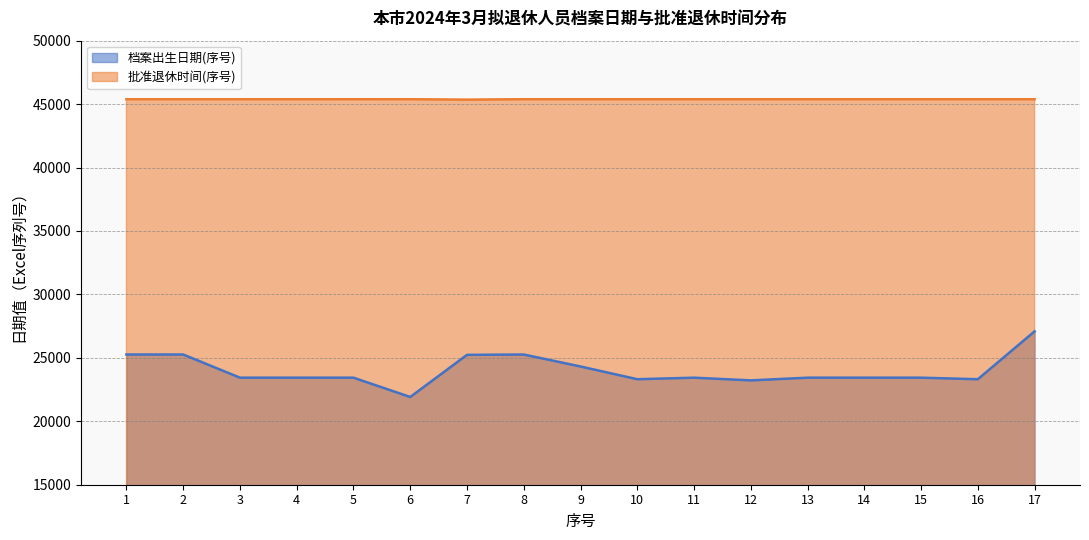

Between 17 and 2, which is larger?

17